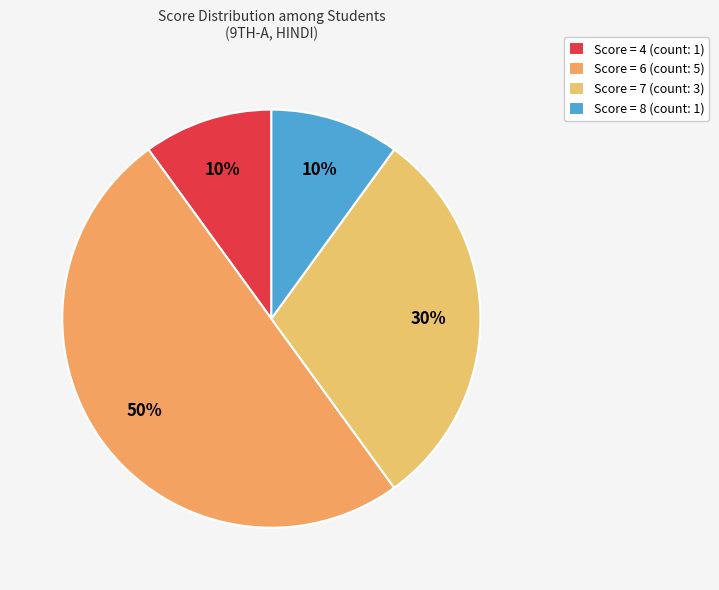

To the nearest percent, what is the difference between the largest and smallest slice percentages?

40%